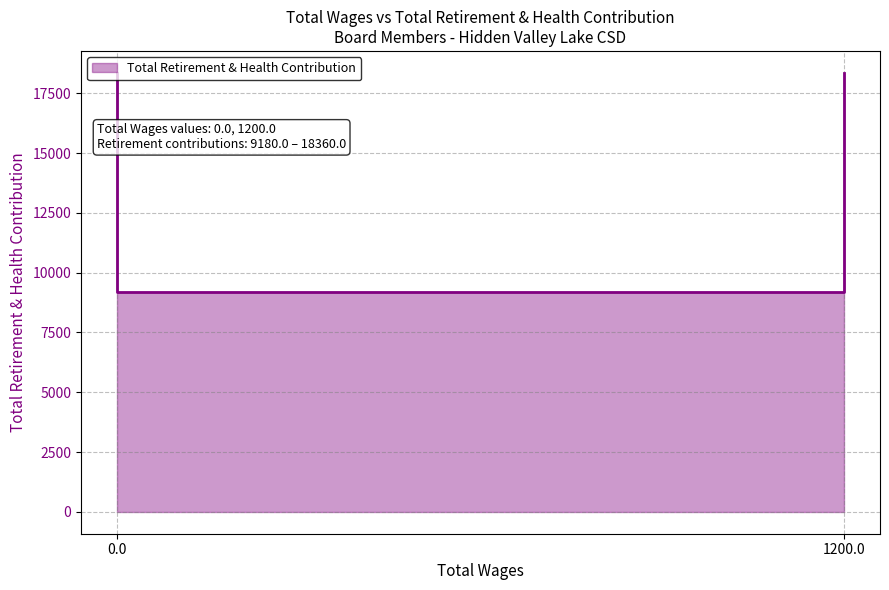

What is the average value?

14688